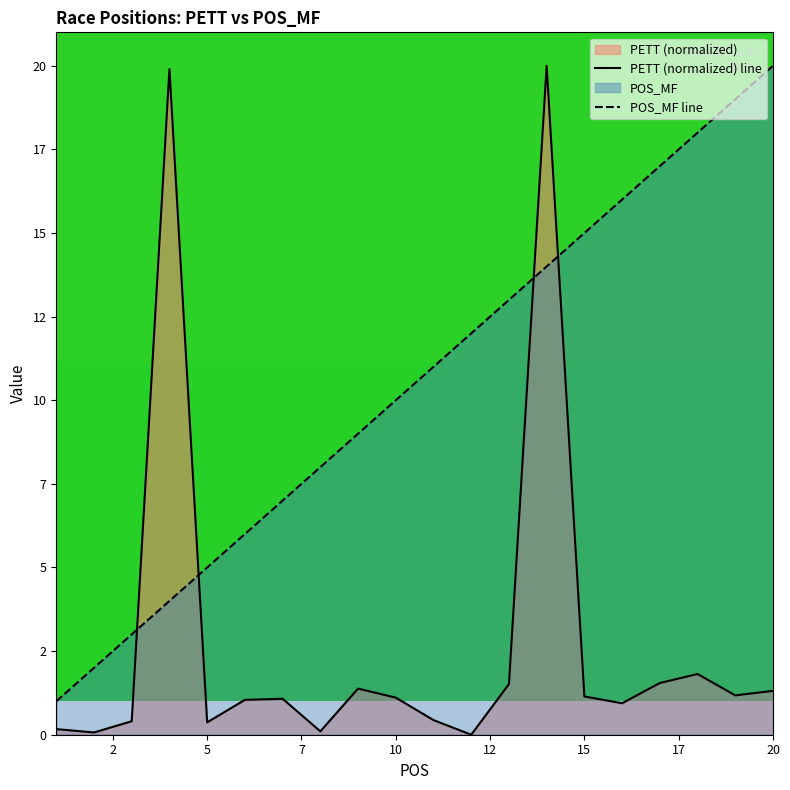

What is the value of the POS_MF point at the 16th from the left?

16.0